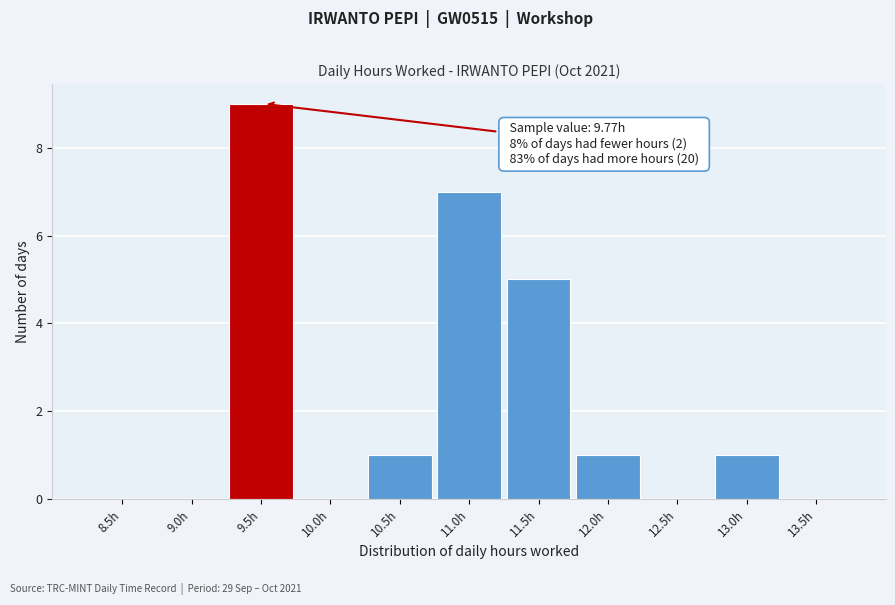

Reading left to right, what are all the values shown in this chart?

8.5h=0	9.0h=0	9.5h=9	10.0h=0	10.5h=1	11.0h=7	11.5h=5	12.0h=1	12.5h=0	13.0h=1	13.5h=0